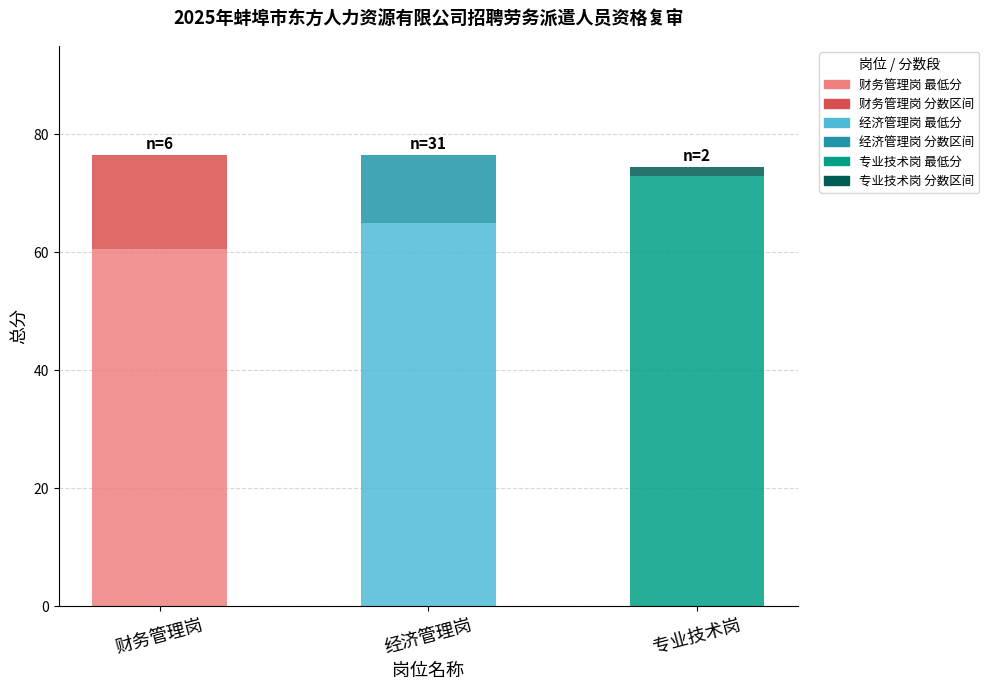

What is the total value across all series at 经济管理岗?

76.5